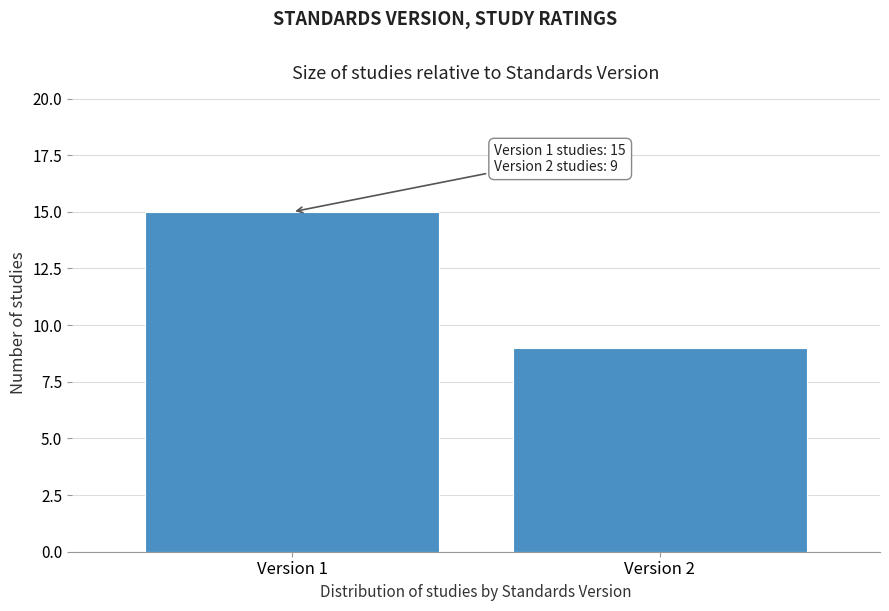

Reading left to right, what are all the values shown in this chart?

15	9